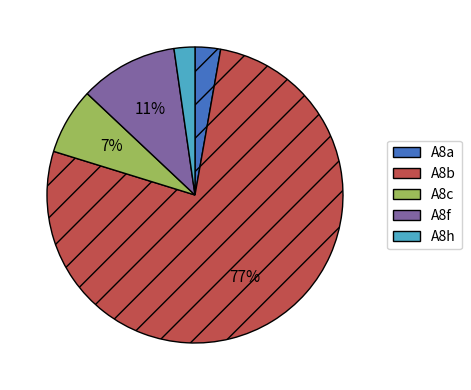

The A8c slice represents 14% of the pie. True or false?

False